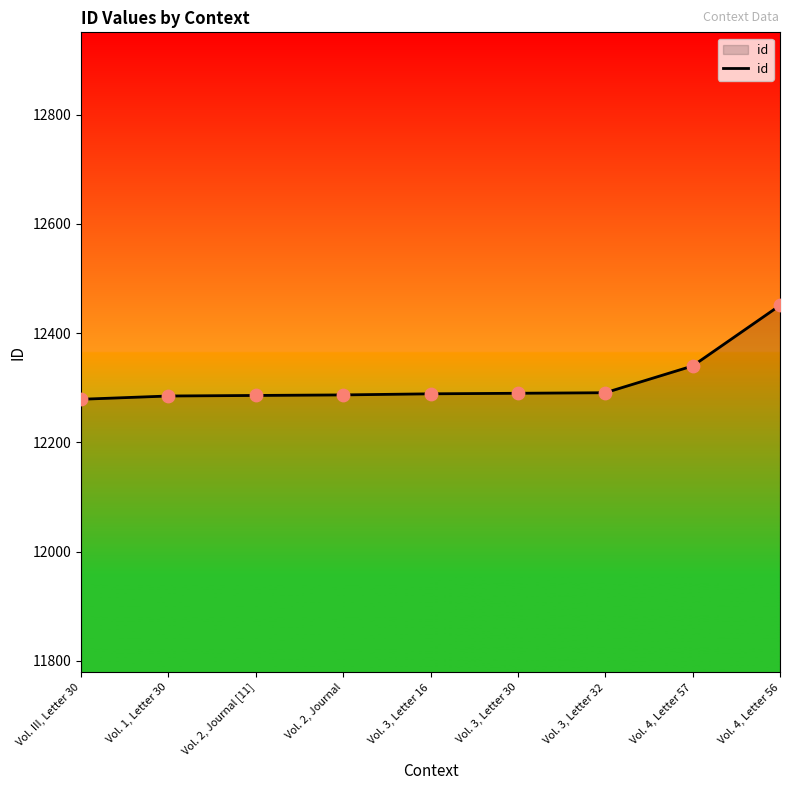

What is the change in value from Vol. 3, Letter 16 to Vol. 4, Letter 56?

+162